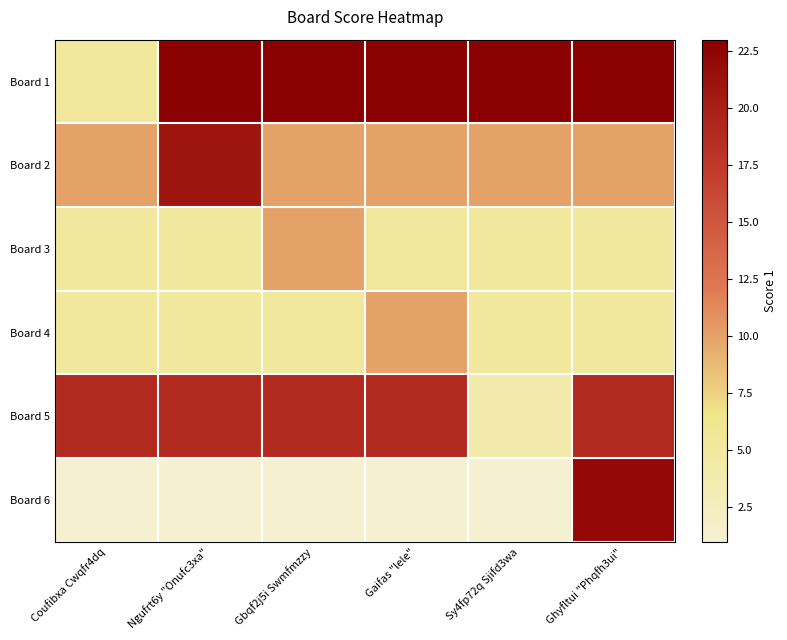

Which has a higher value, Gaifas "lele" or Ngufrt6y "Onufc3xa"?

Gaifas "lele"